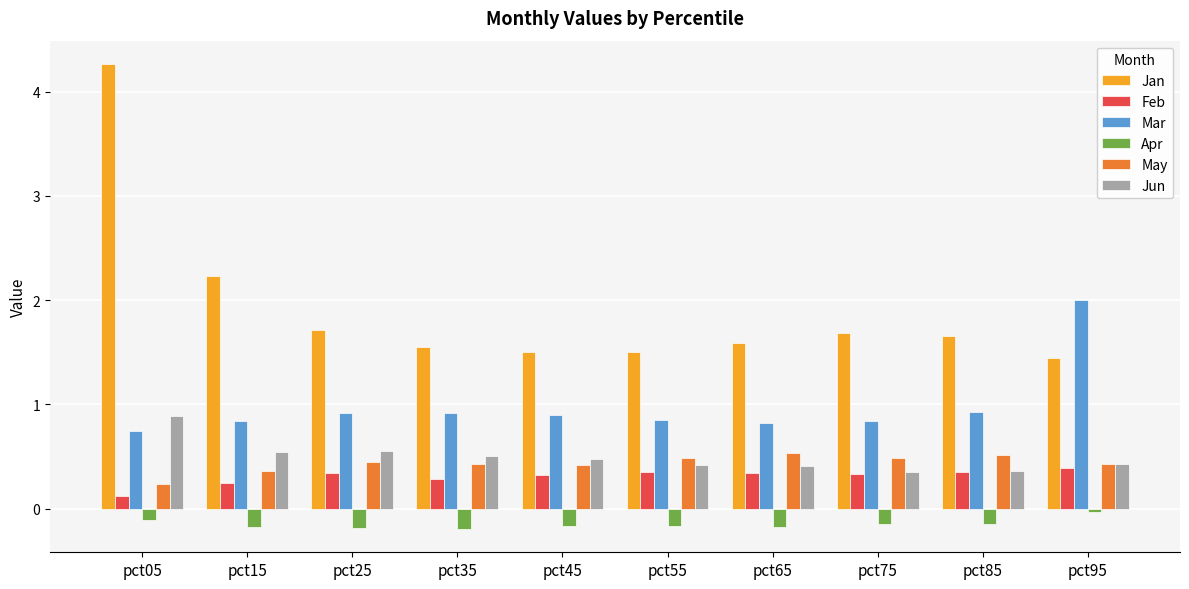

At which category is the sum across all series the highest?

pct05